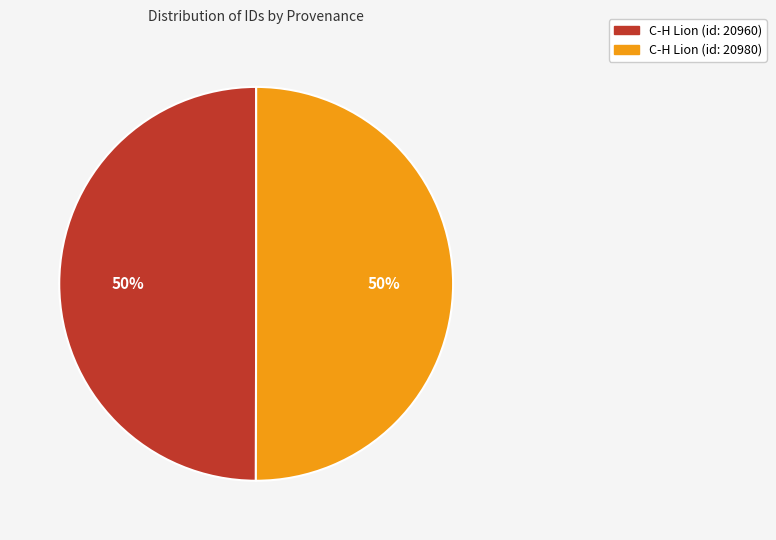

Is the sum of C-H Lion (id: 20980) and C-H Lion (id: 20960) greater than half?

Yes